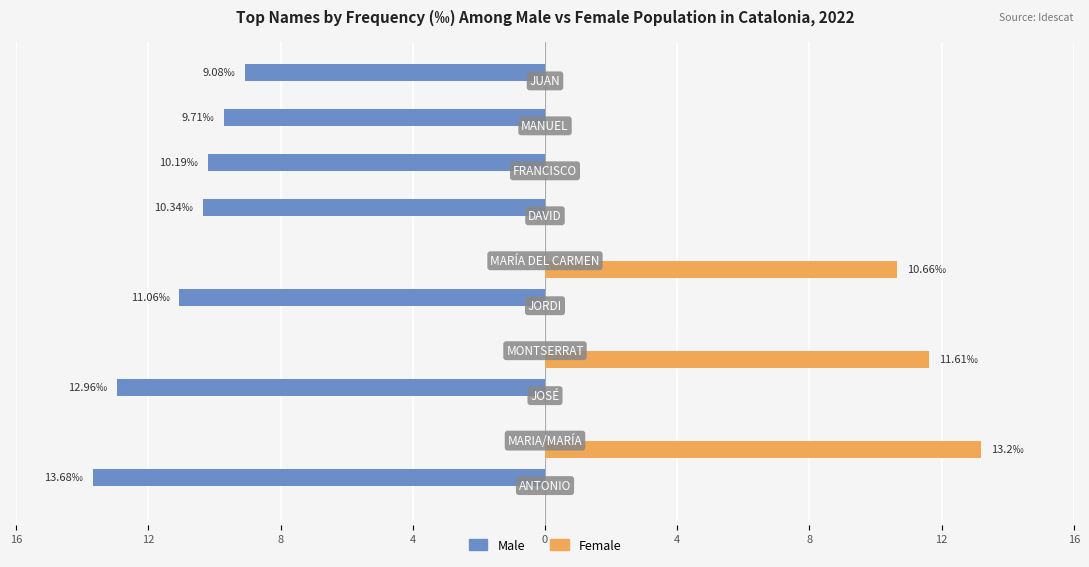

What are all the series names shown in the legend?

Male, Female